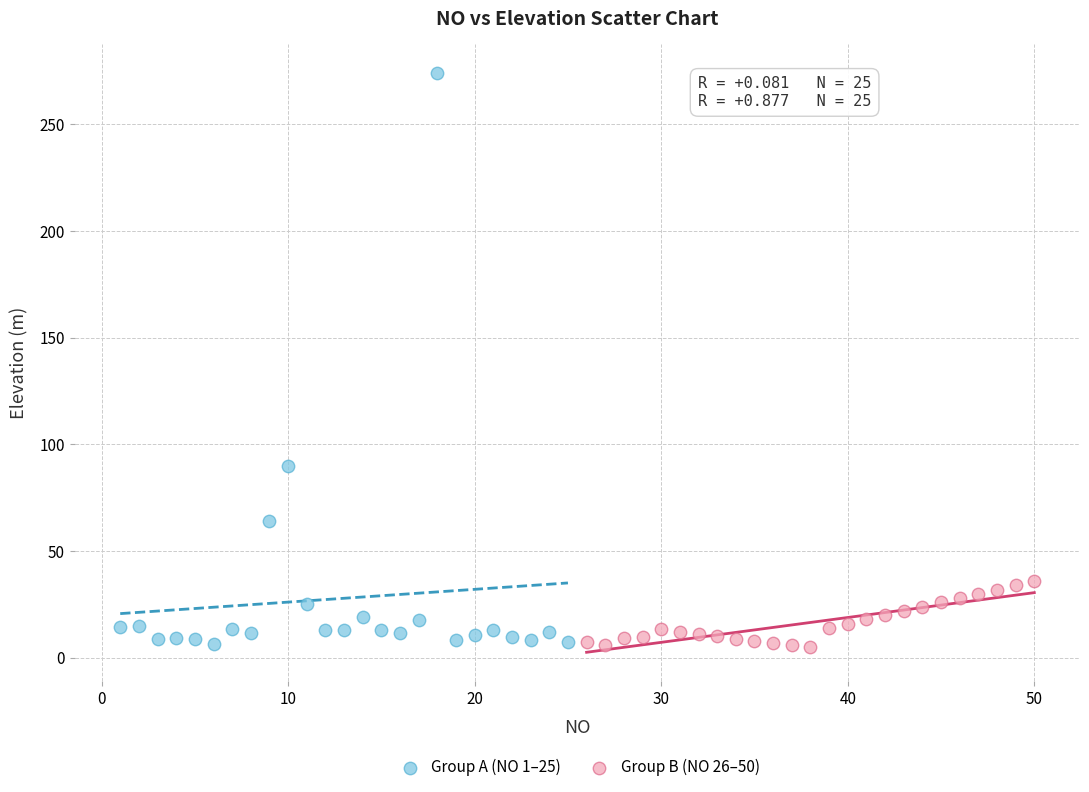

Which series has the widest spread of Y values?

Group A (NO 1–25)